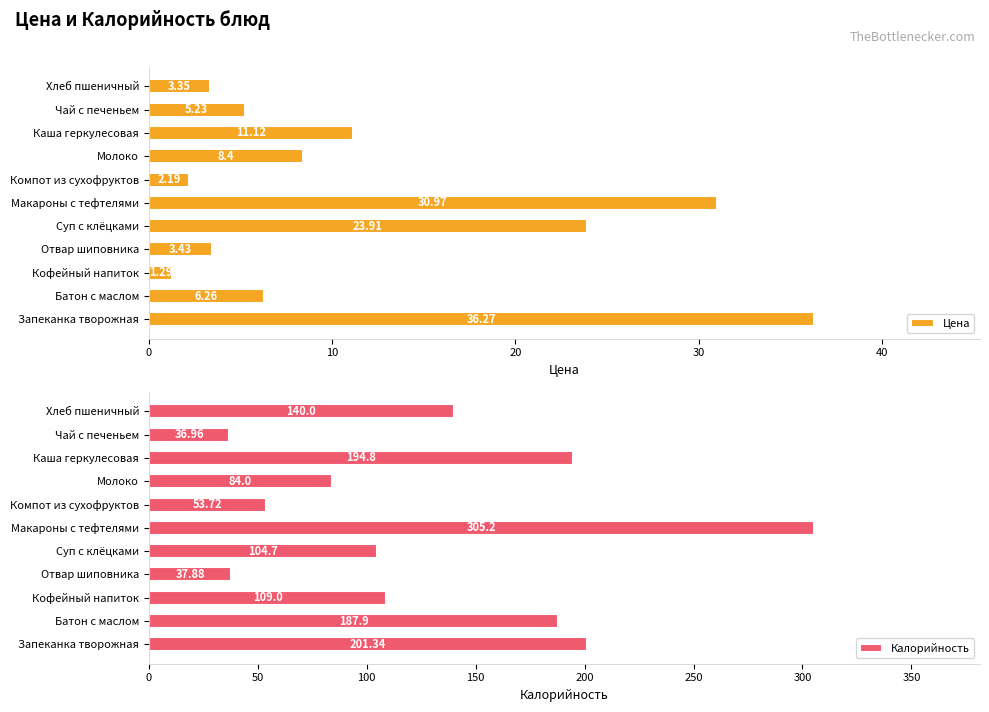

How many bars are there in each group?

2